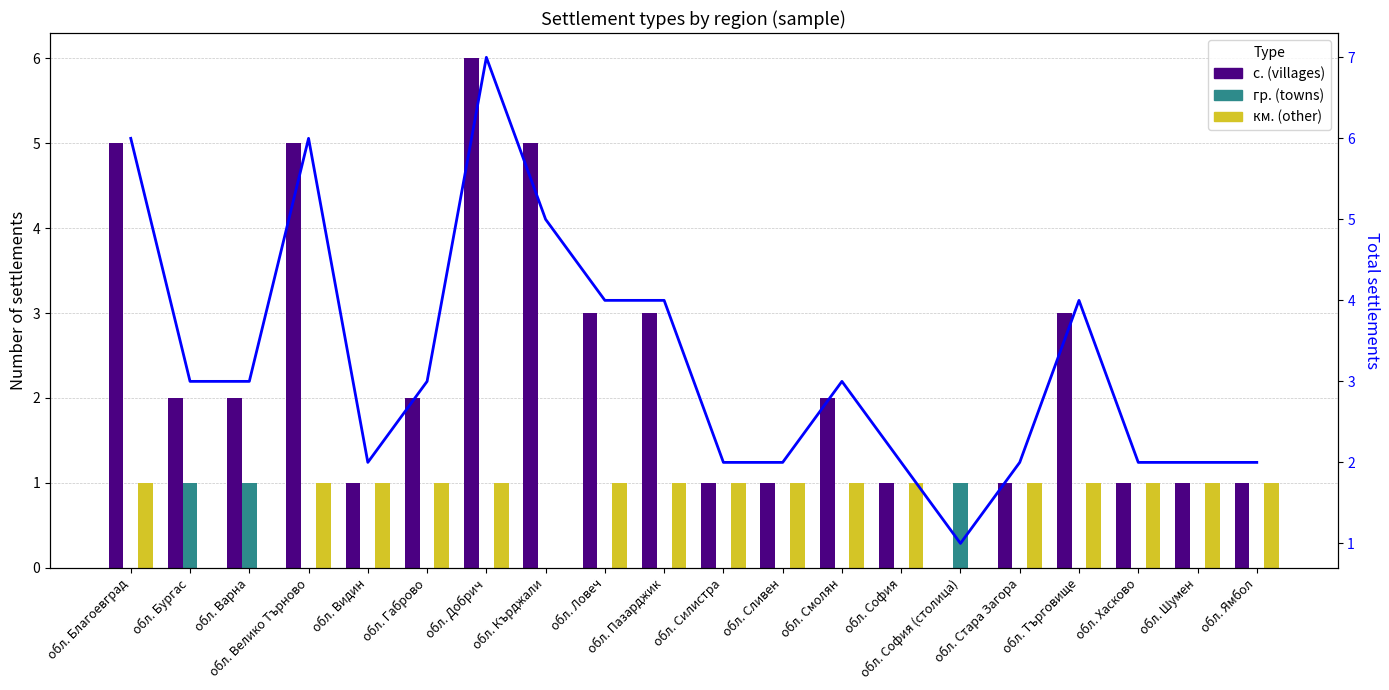

How many data points does each series have?

20